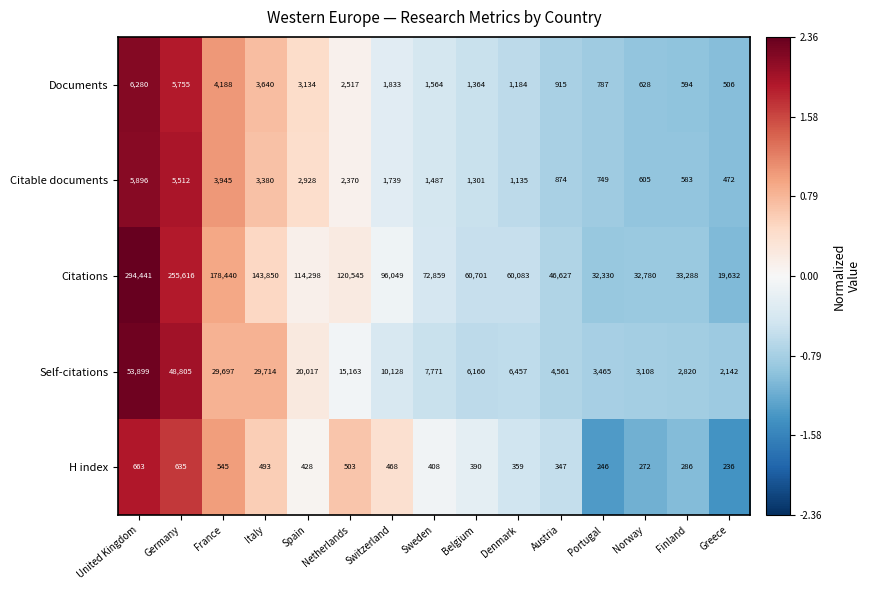

At which label is Documents closest to 3393?

Italy